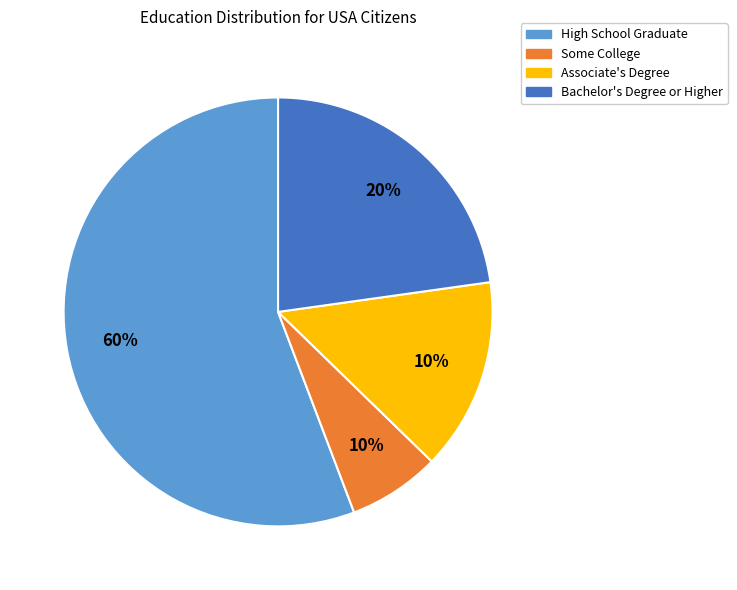

What portion of the pie excludes High School Graduate?

44.2%